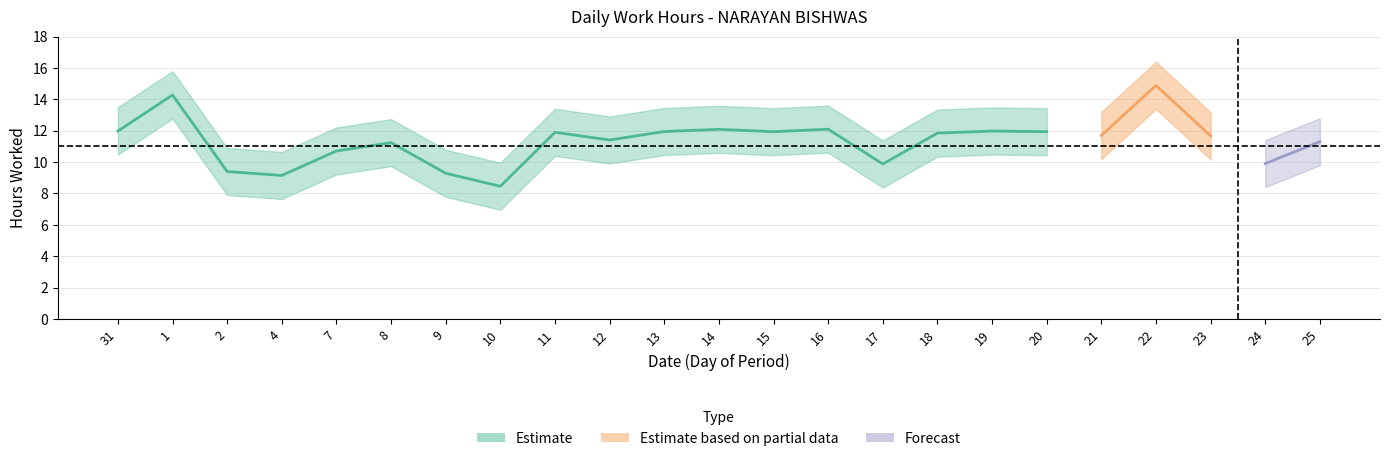

Where is Low_lower nearest to the value 10?

12